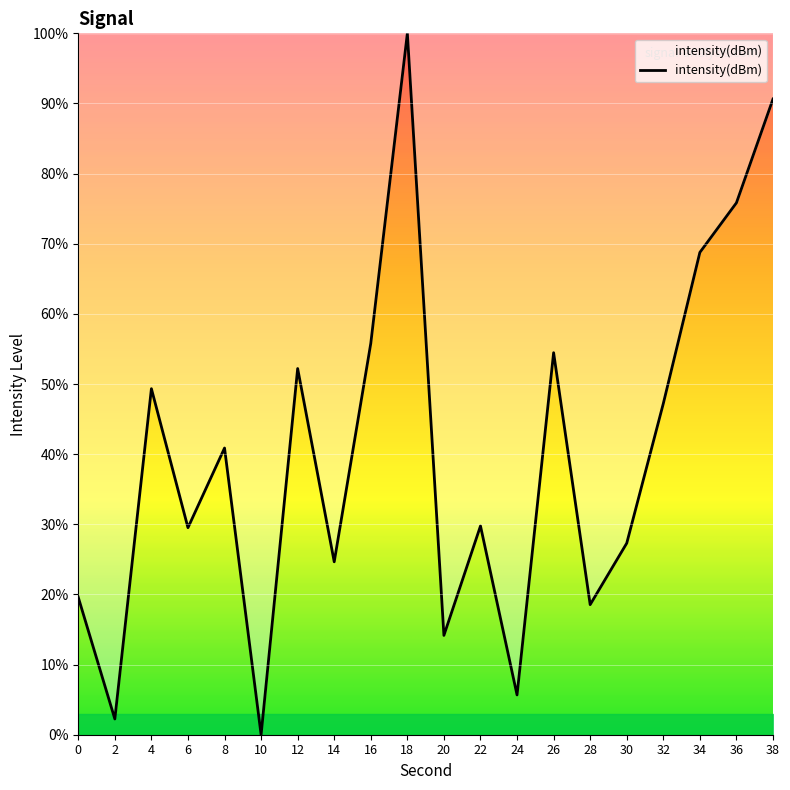

What is the greatest value displayed?

100.0